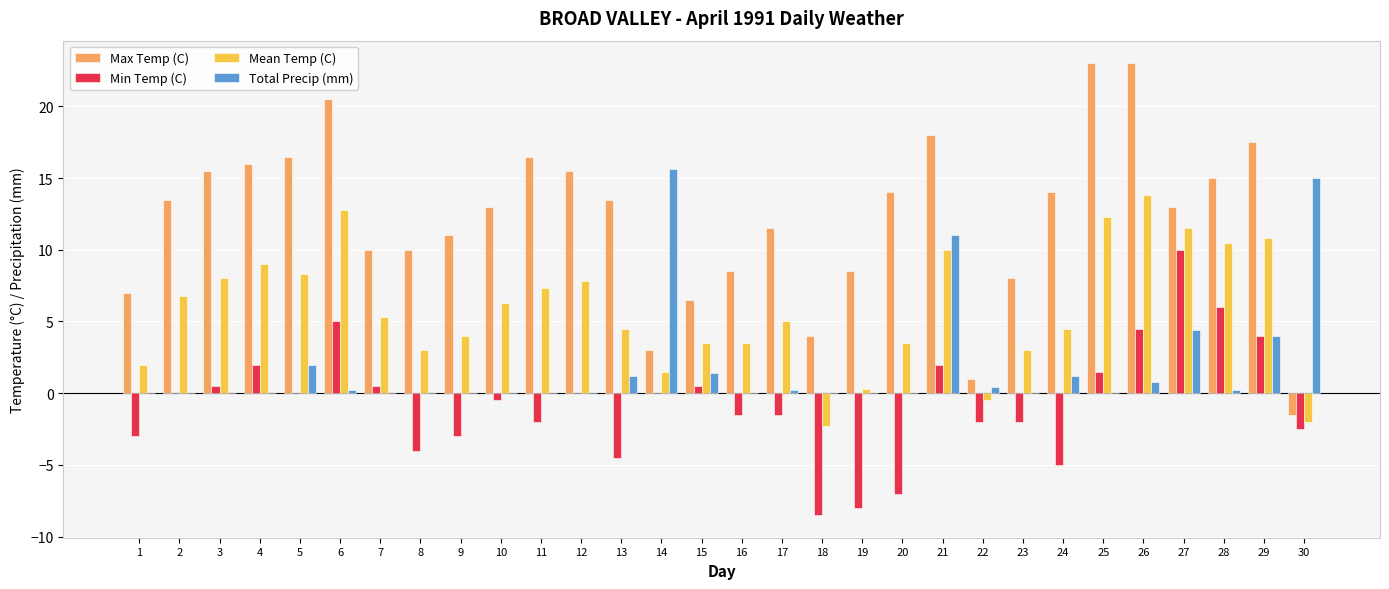

The value of Max Temp (C) at 16 is 8.5. True or false?

True